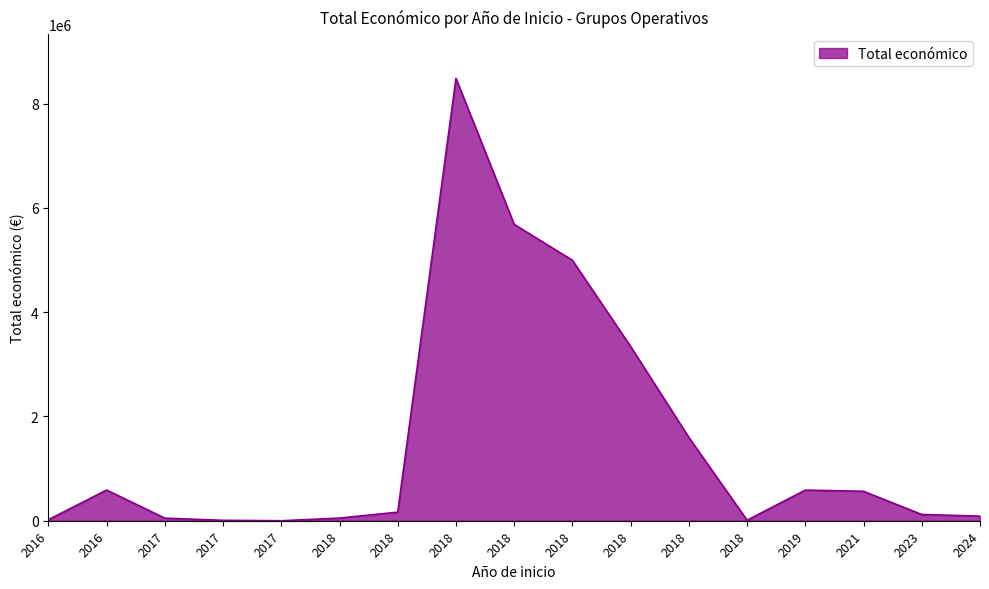

Does the chart display data point markers on the line(s)?

No